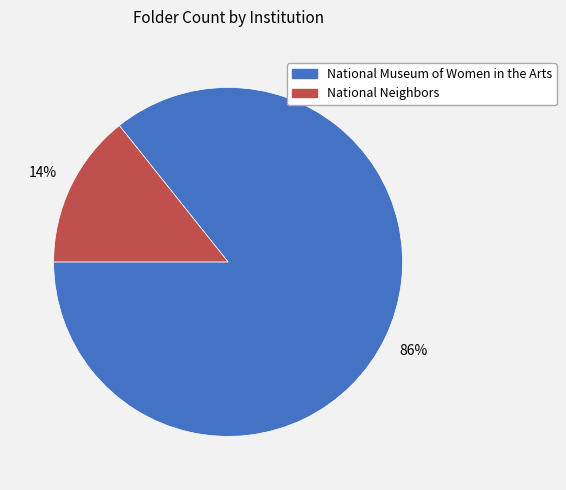

Rank the categories by value from highest to lowest.

National Museum of Women in the Arts, National Neighbors